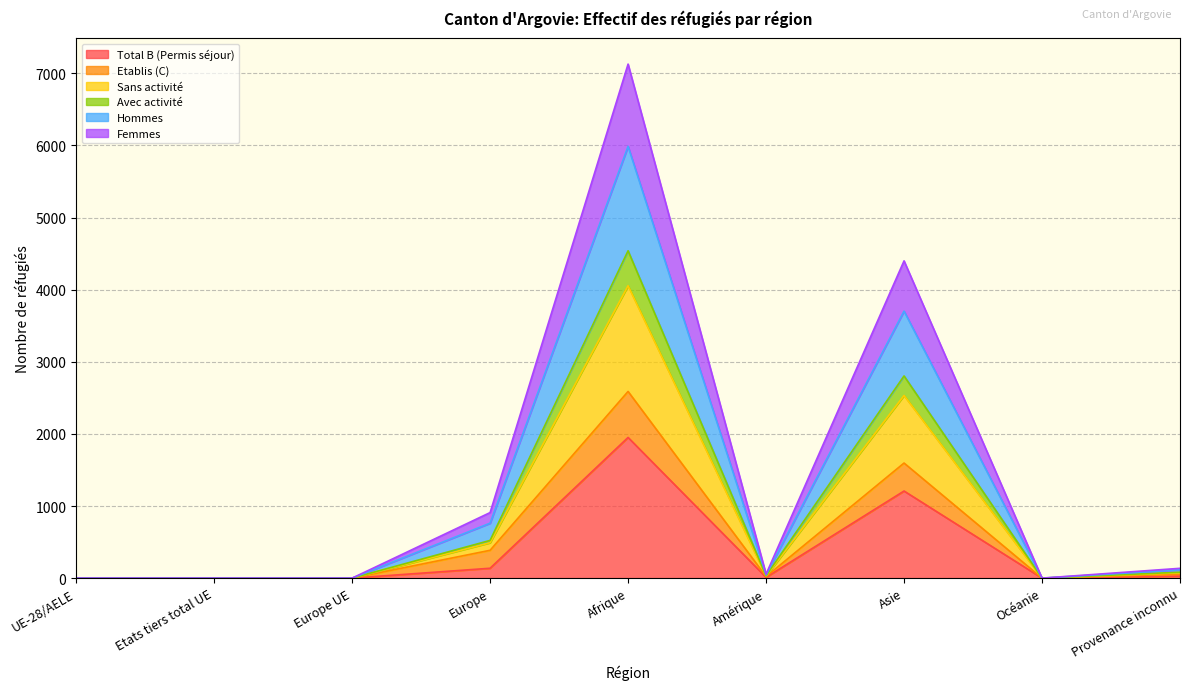

What is the spread (max minus min) of values at Provenance inconnu?

108